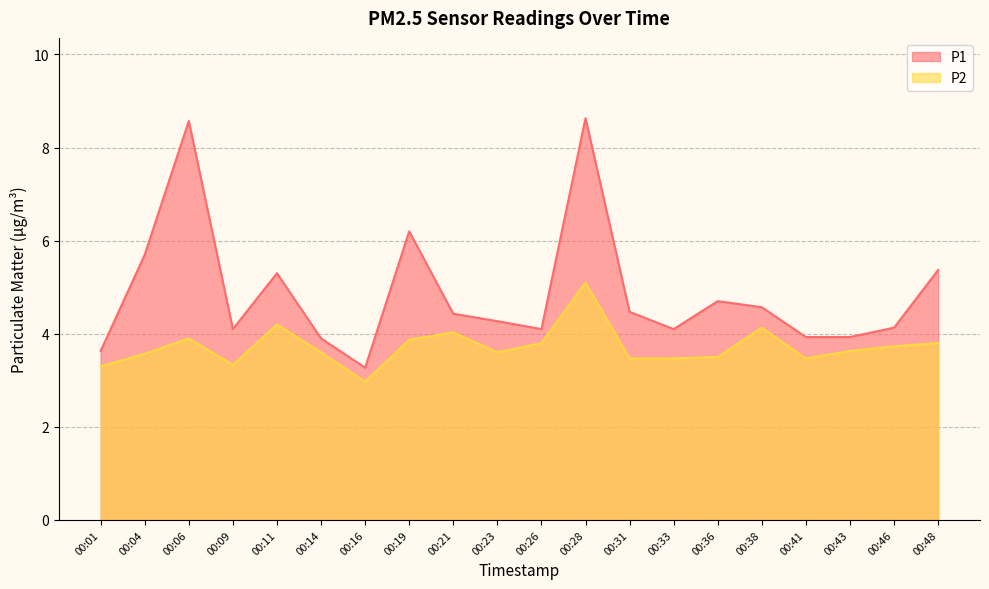

True or false: P1 and P2 intersect in this chart.

False